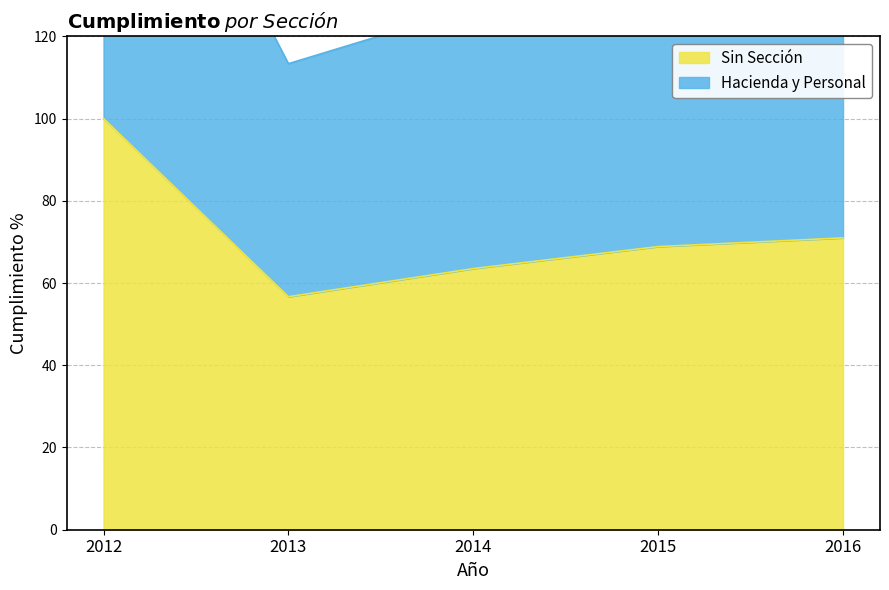

Count the number of categories in the chart.

5